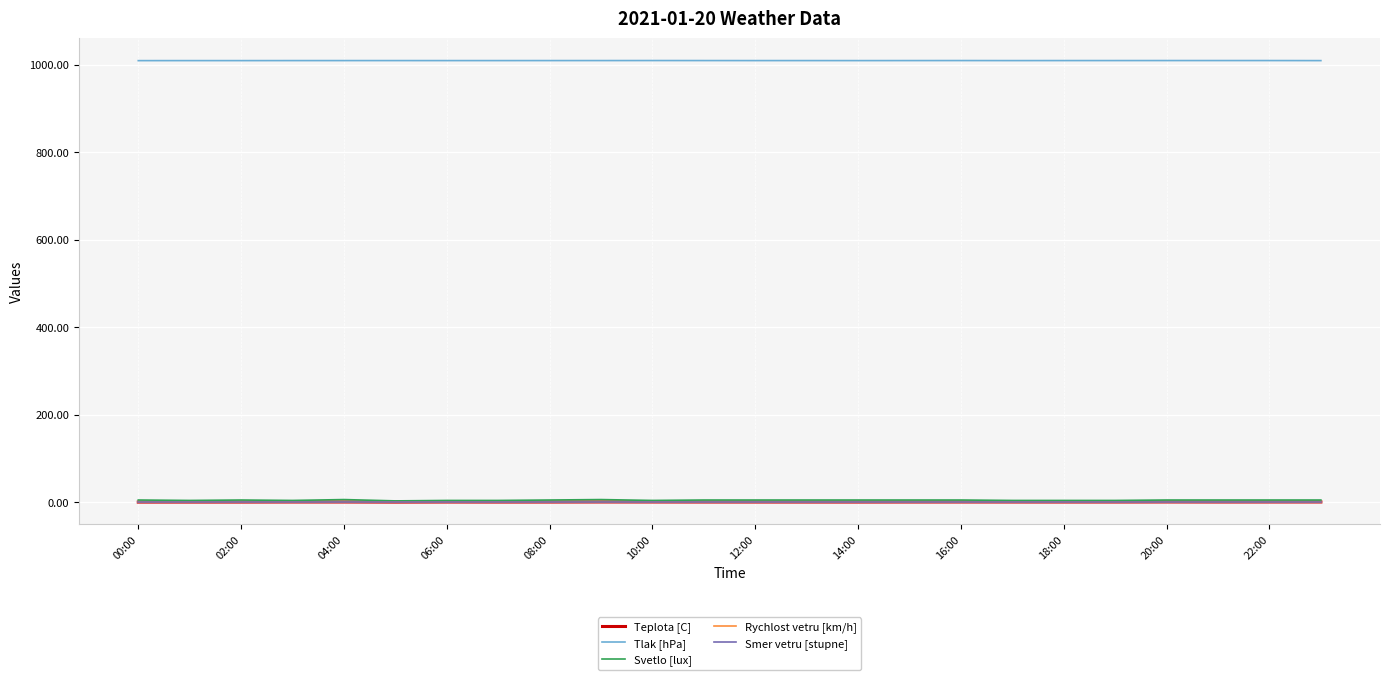

Where is the first local maximum for Teplota [C]?

06:00